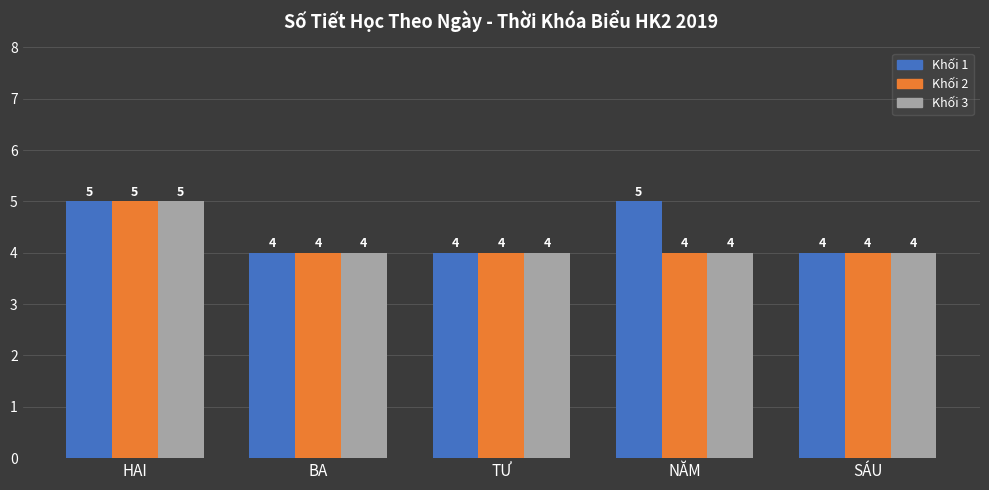

Between BA and NĂM, which series saw the biggest shift?

Khối 1